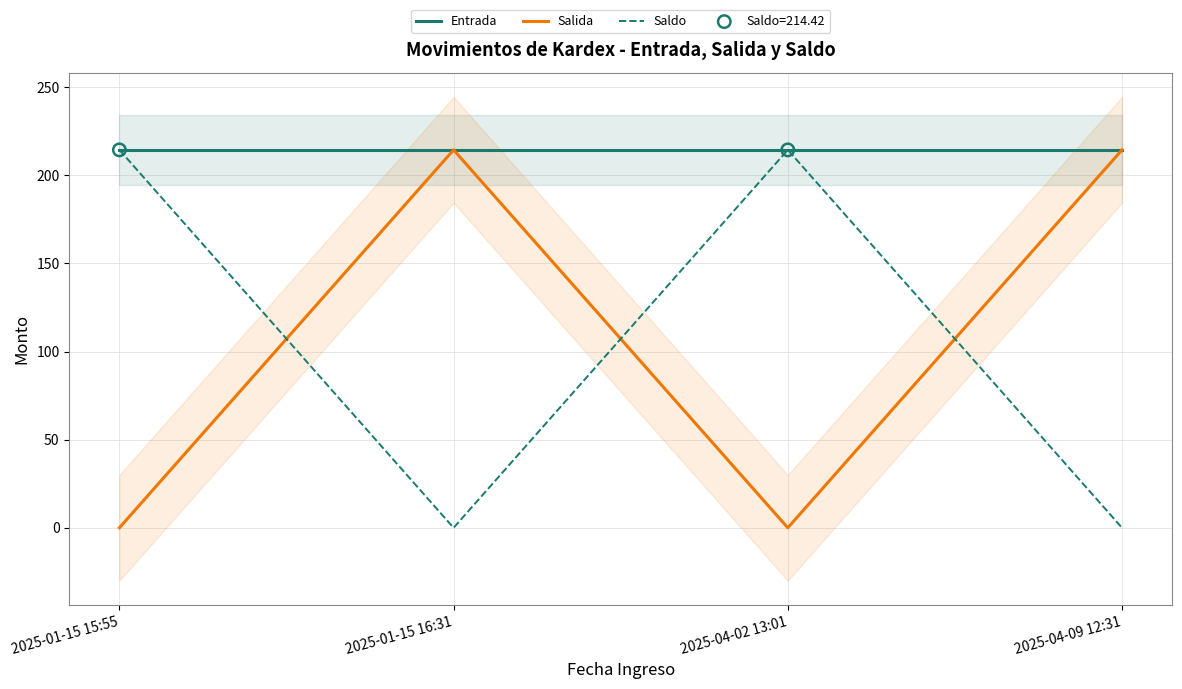

Is the value of Entrada at 2025-04-02 13:01 greater than the value of Saldo at 2025-04-09 12:31?

Yes